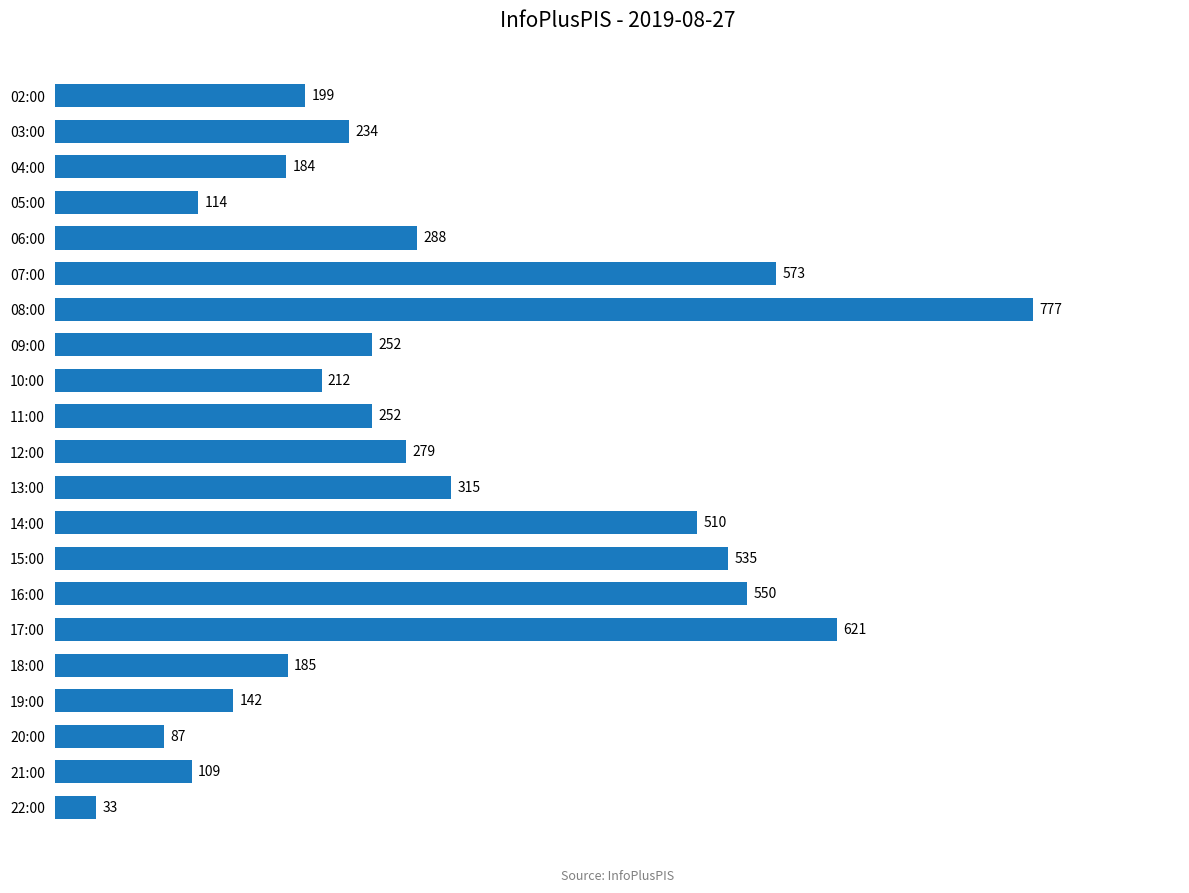

What is the ratio of the value at 16:00 to the value at 07:00?

1.0